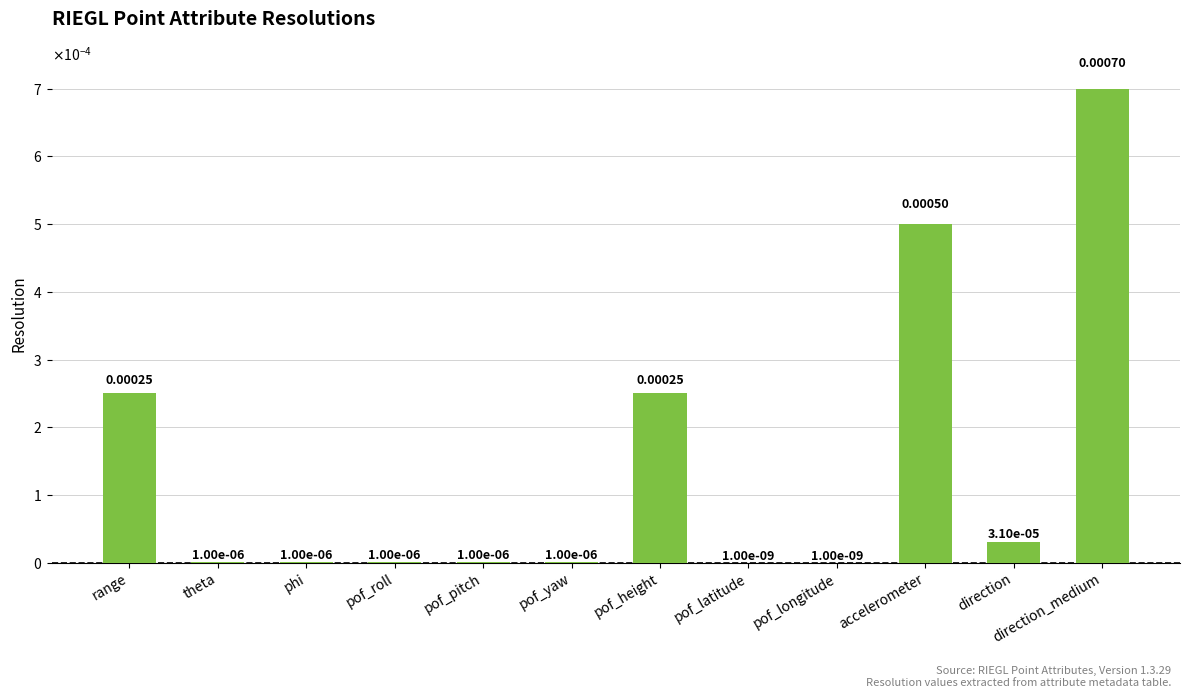

Rank the categories by value from lowest to highest.

pof_latitude, pof_longitude, theta, phi, pof_roll, pof_pitch, pof_yaw, direction, range, pof_height, accelerometer, direction_medium